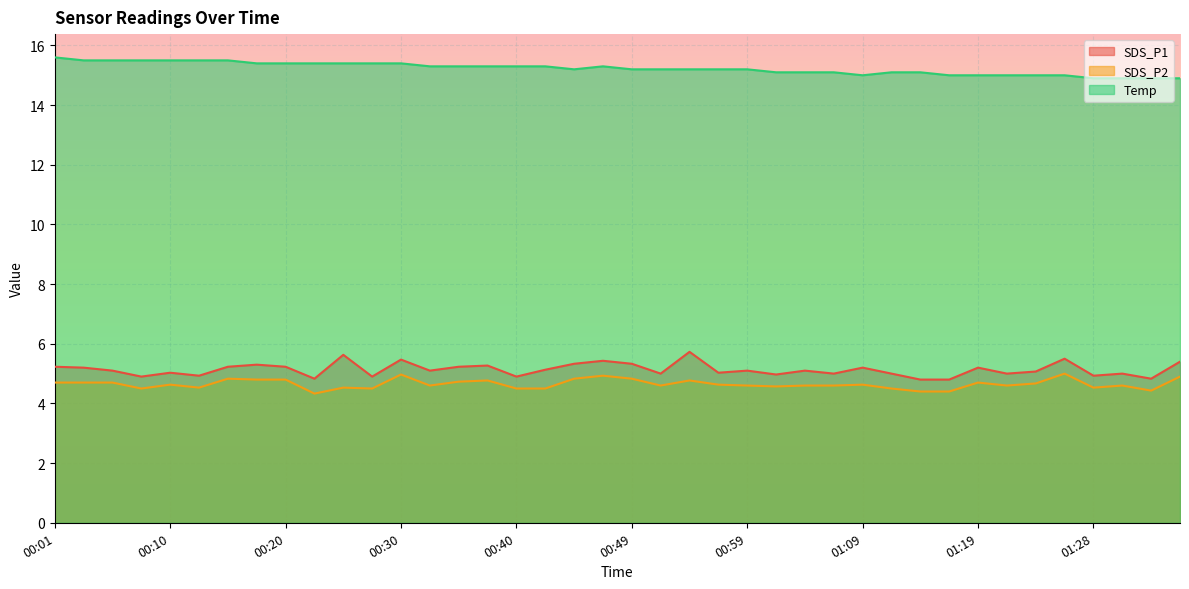

At which label does Temp first exceed 15?

00:01